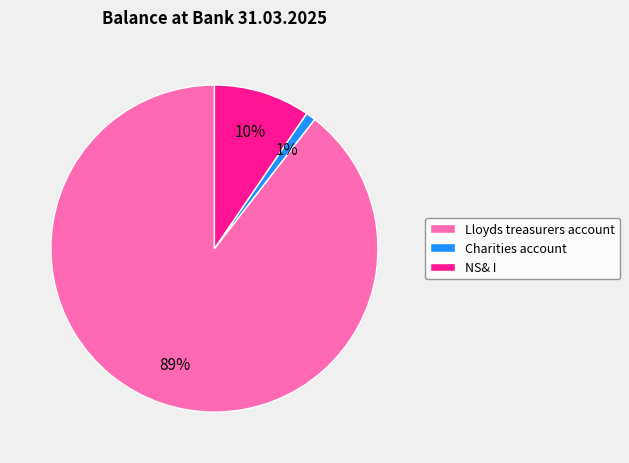

Rank the categories by value from lowest to highest.

Charities account, NS& I, Lloyds treasurers account